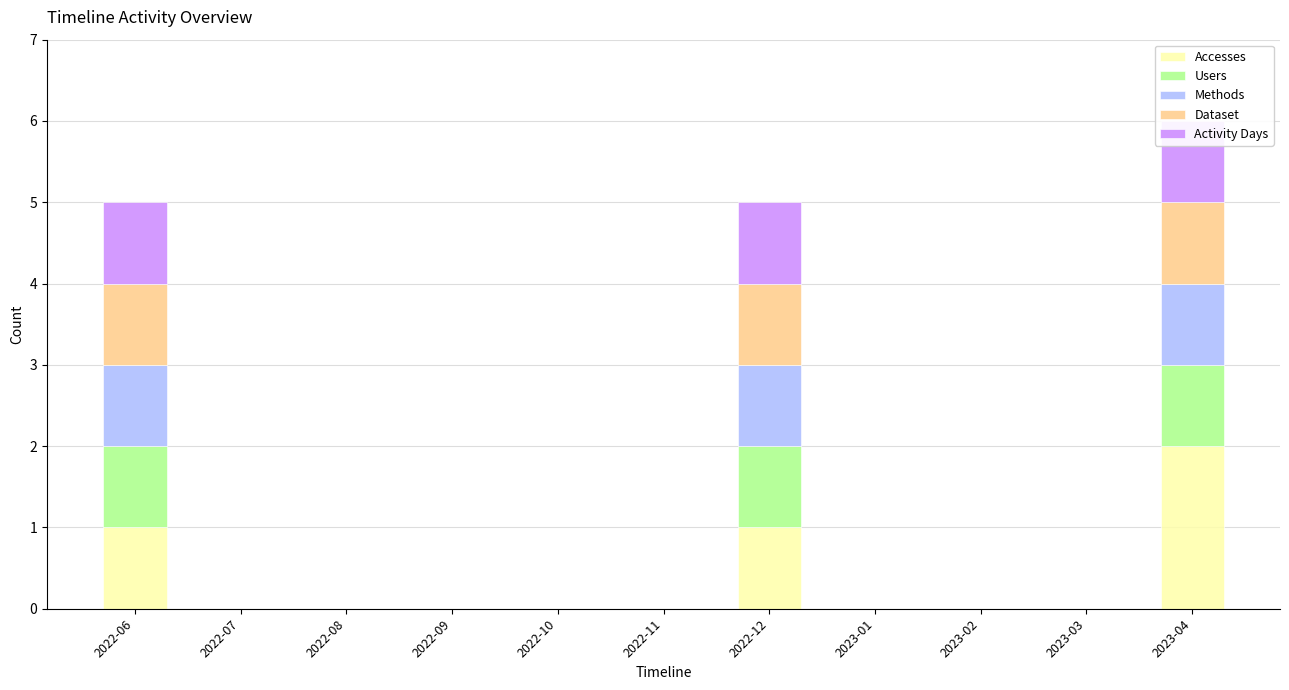

What is the total value across all series at 2023-04?

6